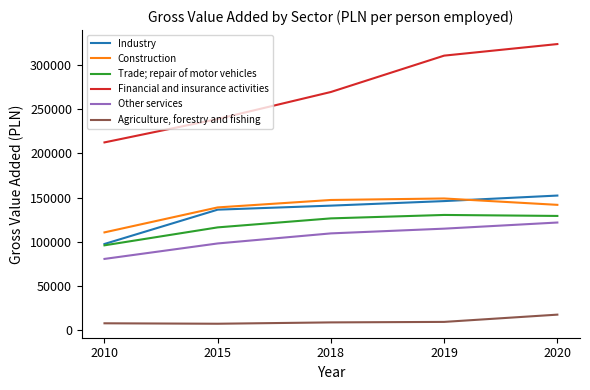

Is the value of Other services at 2015 greater than the value of Agriculture, forestry and fishing at 2010?

Yes